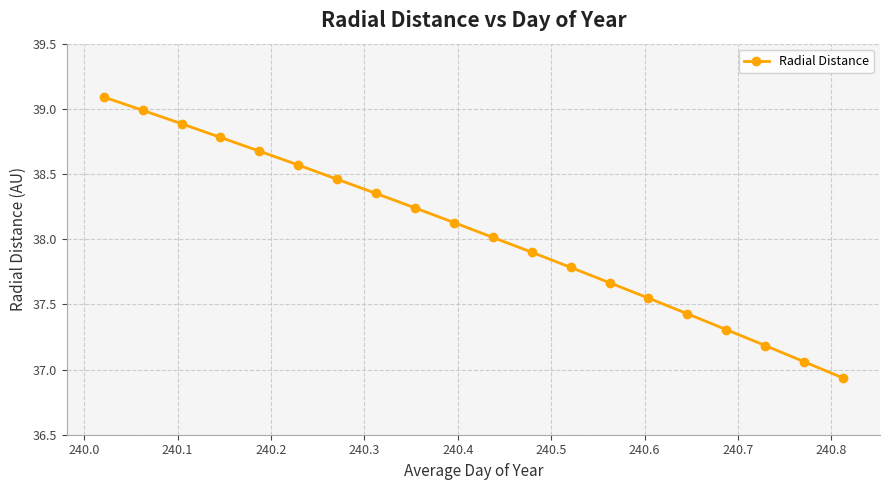

Does the chart display data point markers on the line(s)?

Yes